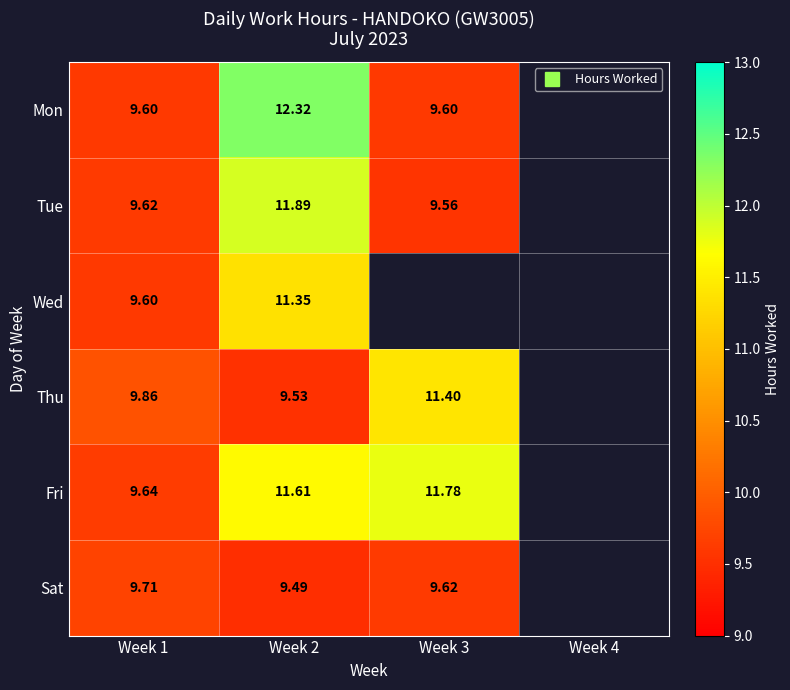

Between Week 2 and Week 3, which series saw the biggest shift?

Mon